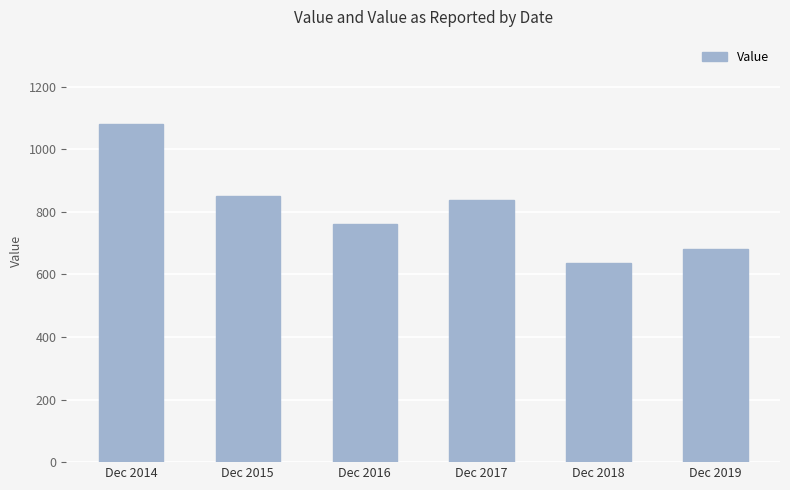

What is the value of the 1st bar from the left?

1080